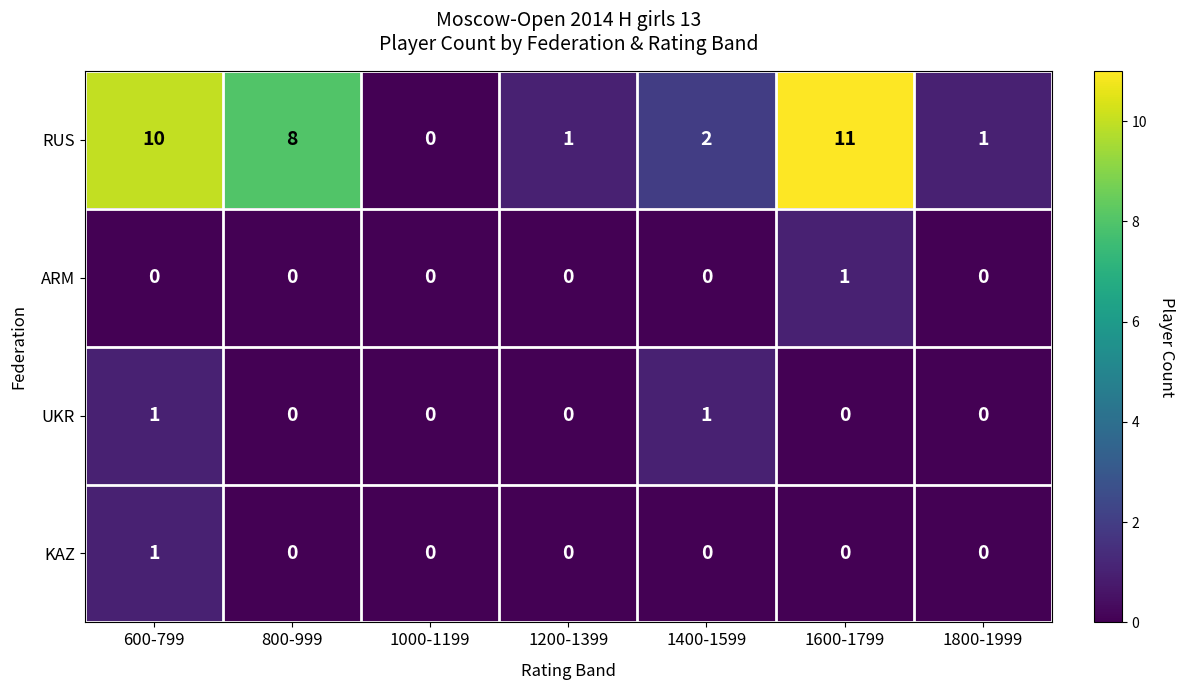

Reading right to left, extract all data points from this chart.

RUS: 1	11	2	1	0	8	10
ARM: 0	1	0	0	0	0	0
UKR: 0	0	1	0	0	0	1
KAZ: 0	0	0	0	0	0	1